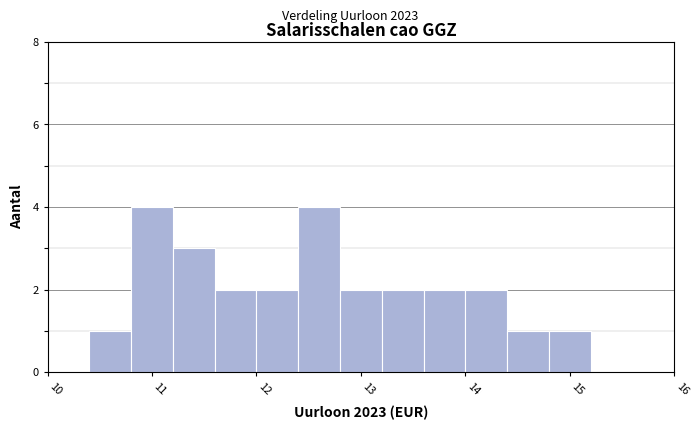

Reading left to right, transcribe this chart: for each bar, give the range it covers on the x-axis and its height. The values are not printed on the chart, so give them approximately, as read against the axis.

10.0 to 10.4: 0
10.4 to 10.8: 1
10.8 to 11.2: 4
11.2 to 11.6: 3
11.6 to 12.0: 2
12.0 to 12.4: 2
12.4 to 12.8: 4
12.8 to 13.2: 2
13.2 to 13.6: 2
13.6 to 14.0: 2
14.0 to 14.4: 2
14.4 to 14.8: 1
14.8 to 15.2: 1
15.2 to 15.6: 0
15.6 to 16.0: 0